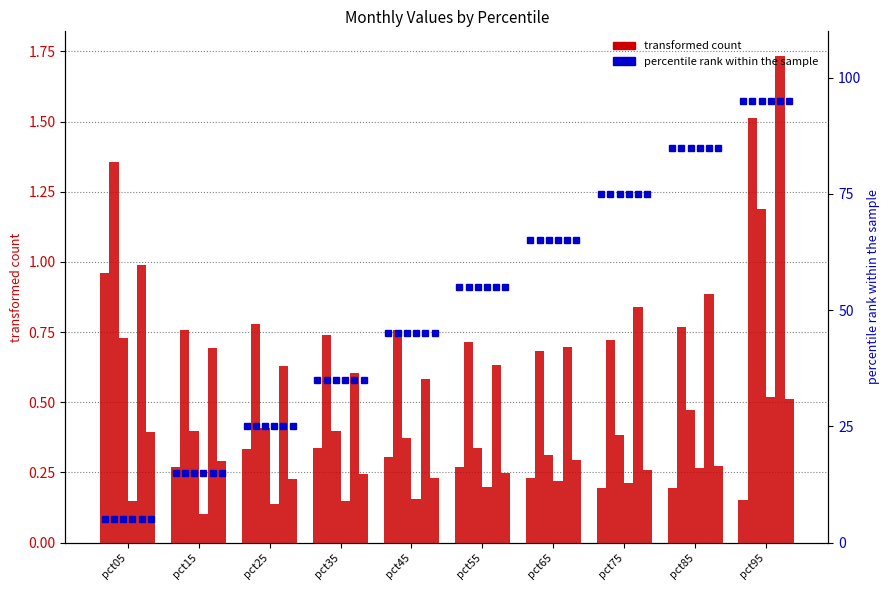

How many bars are there in each group?

6